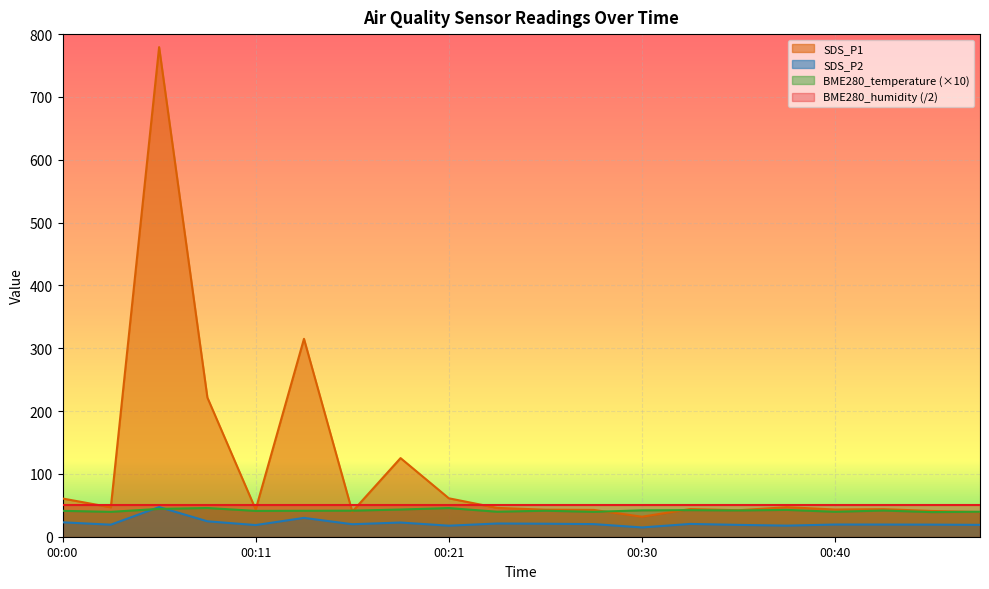

How many lines are shown in the chart?

4